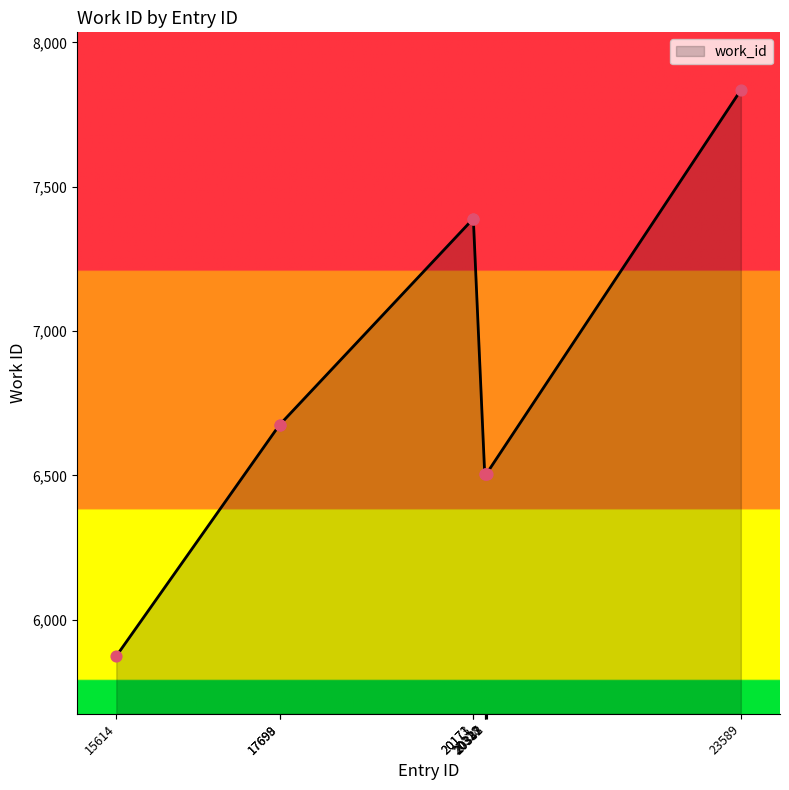

What is the ratio of the value at 15614 to the value at 20173?

0.8